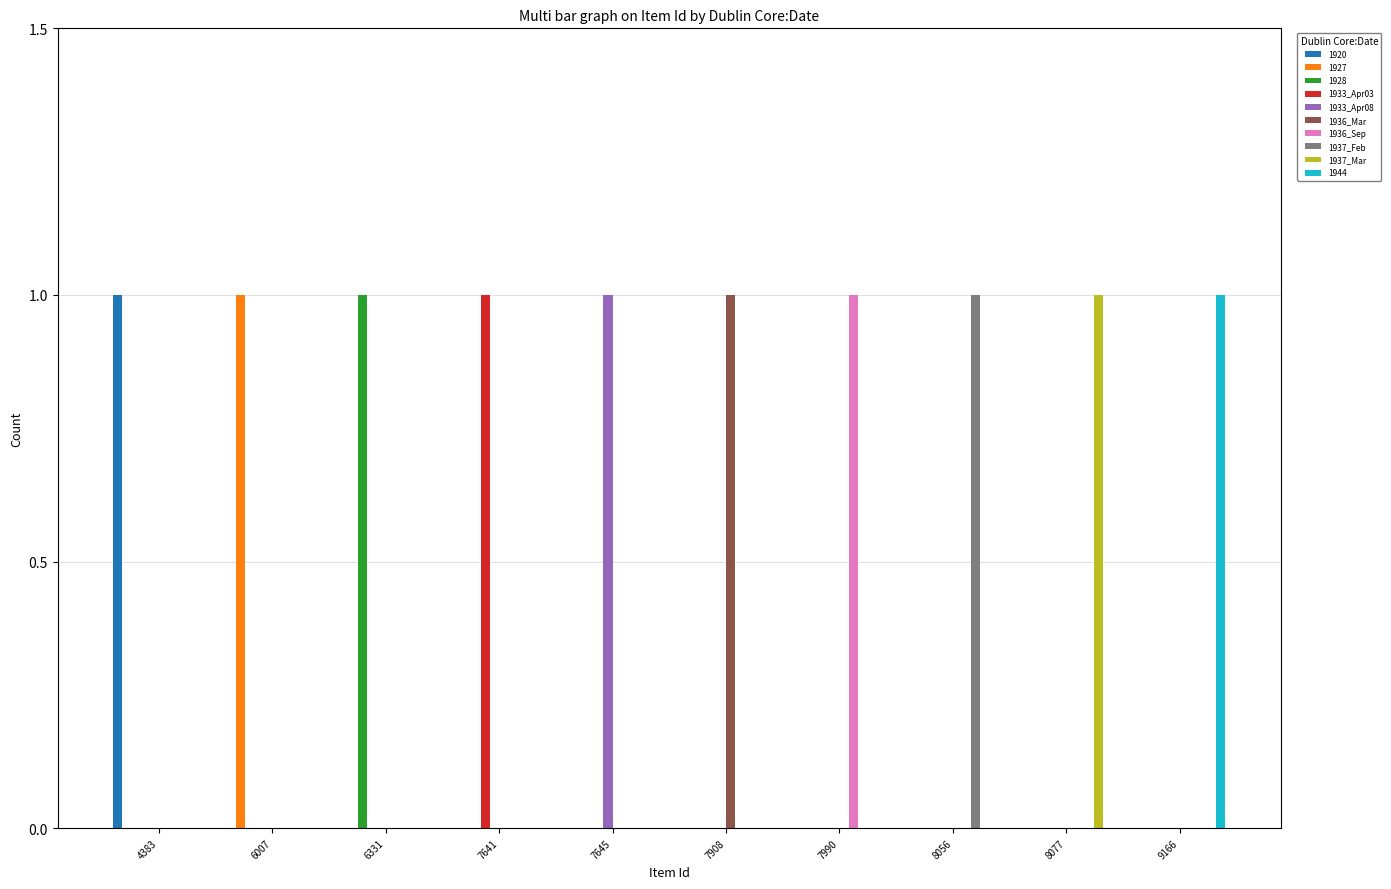

The 1933_Apr08 series shows 0 at 8056. True or false?

True